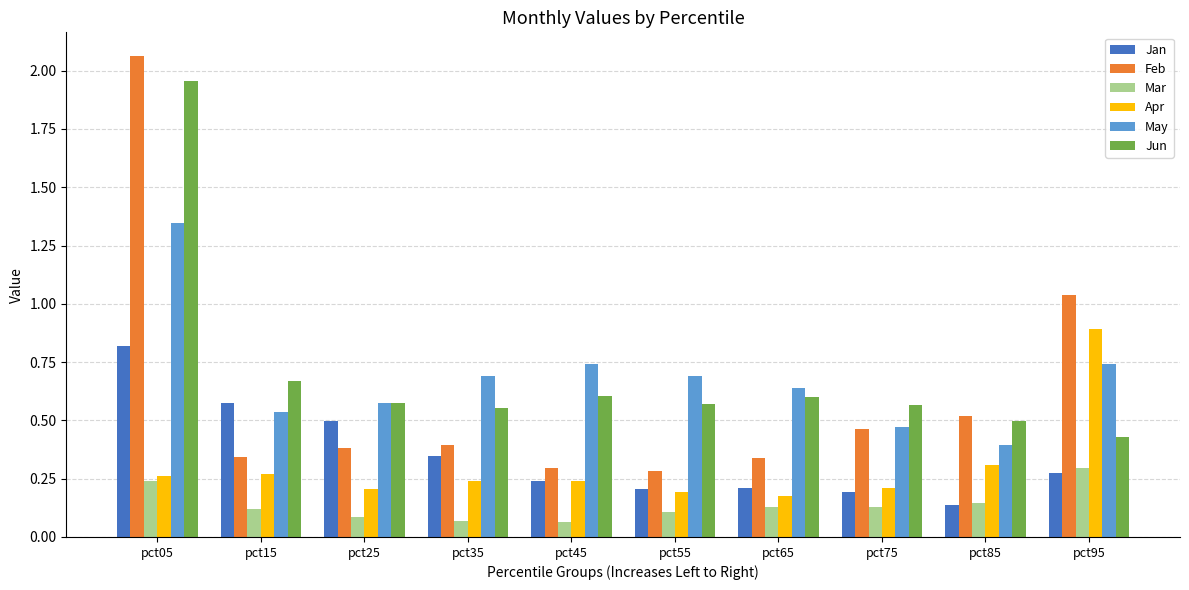

True or false: May has a value of 0.5 at pct75.

True